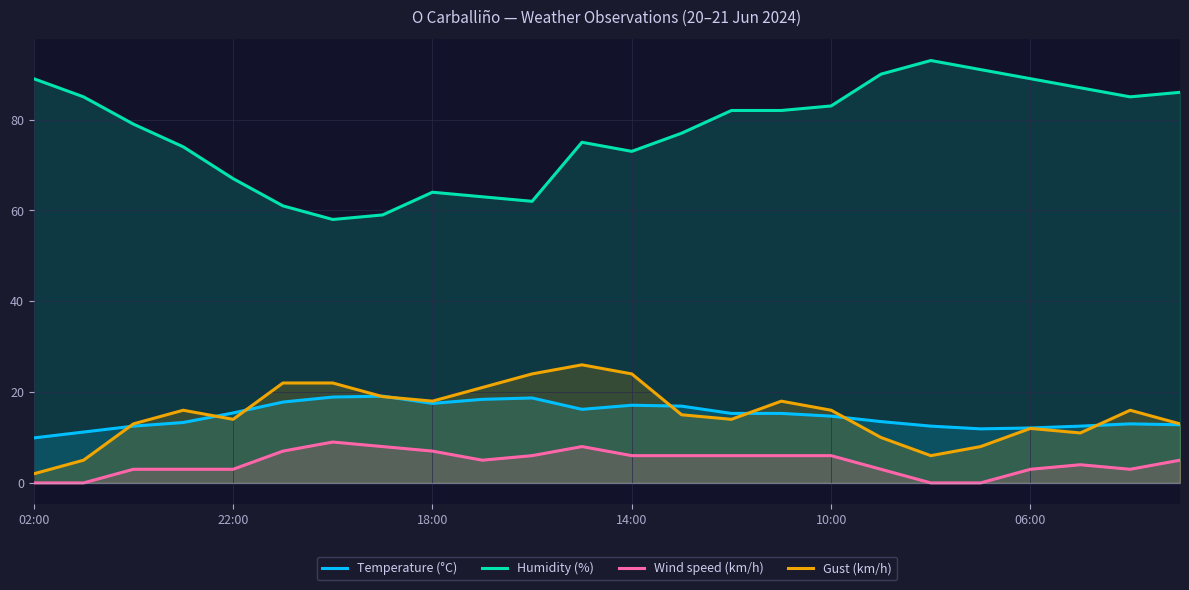

True or false: Wind speed (km/h) and Humidity (%) cross at least once.

False